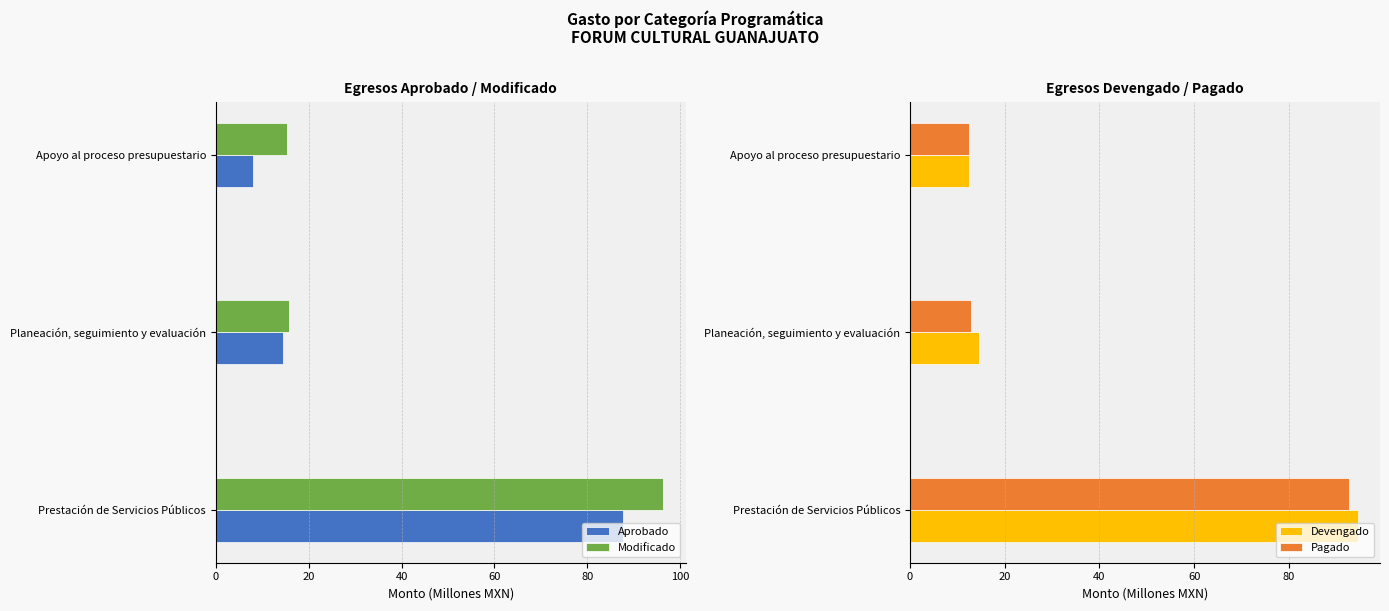

At how many categories does at least one series exceed 57?

1